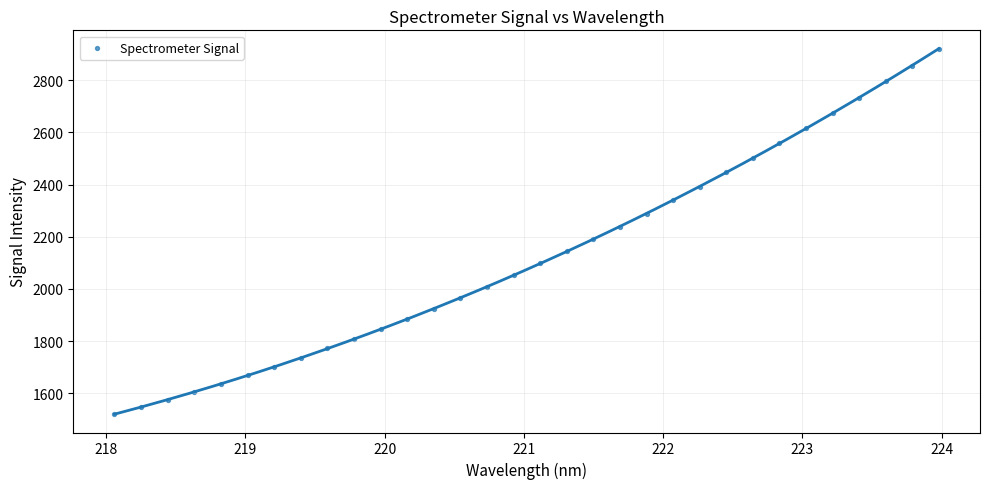

What is the range of X values (max minus min)?

5.9